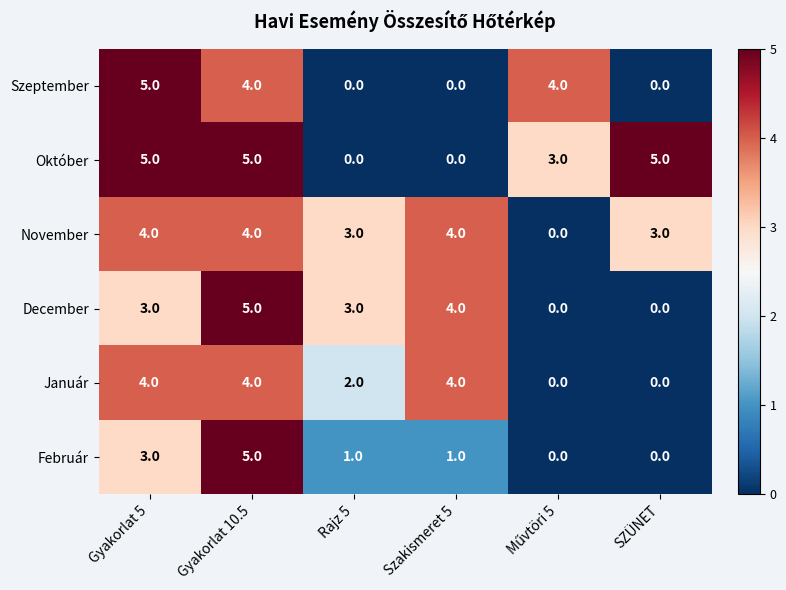

How many distinct data groups are displayed?

6